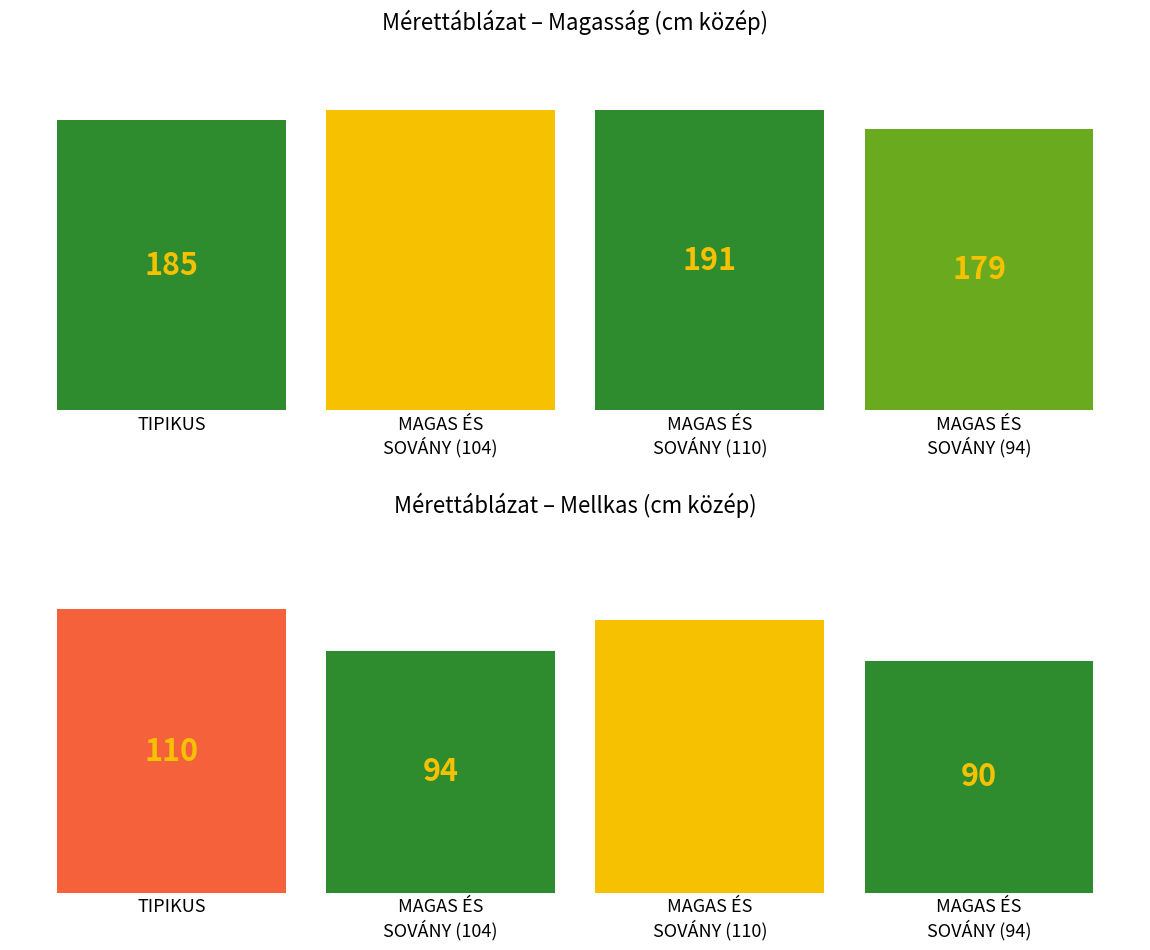

At which category is the sum across all series the highest?

MAGAS ÉS
SOVÁNY (110)